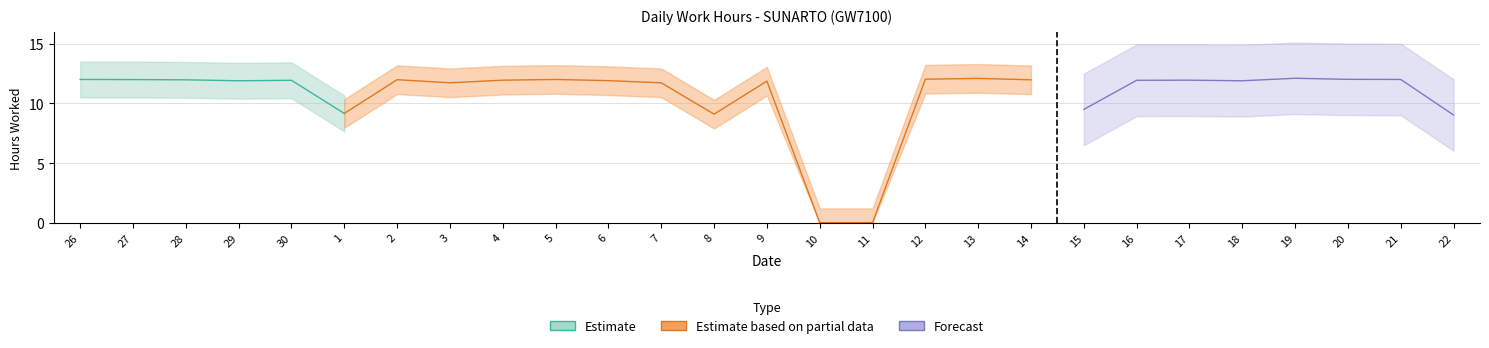

What is the label of the 13th point from the right?

10